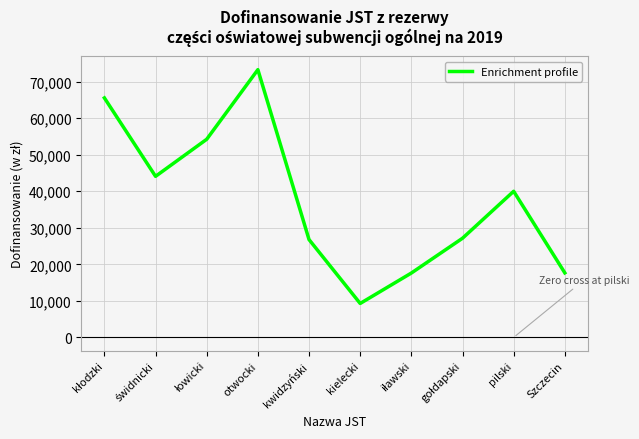

What is the change in value from otwocki to Szczecin?

-55633